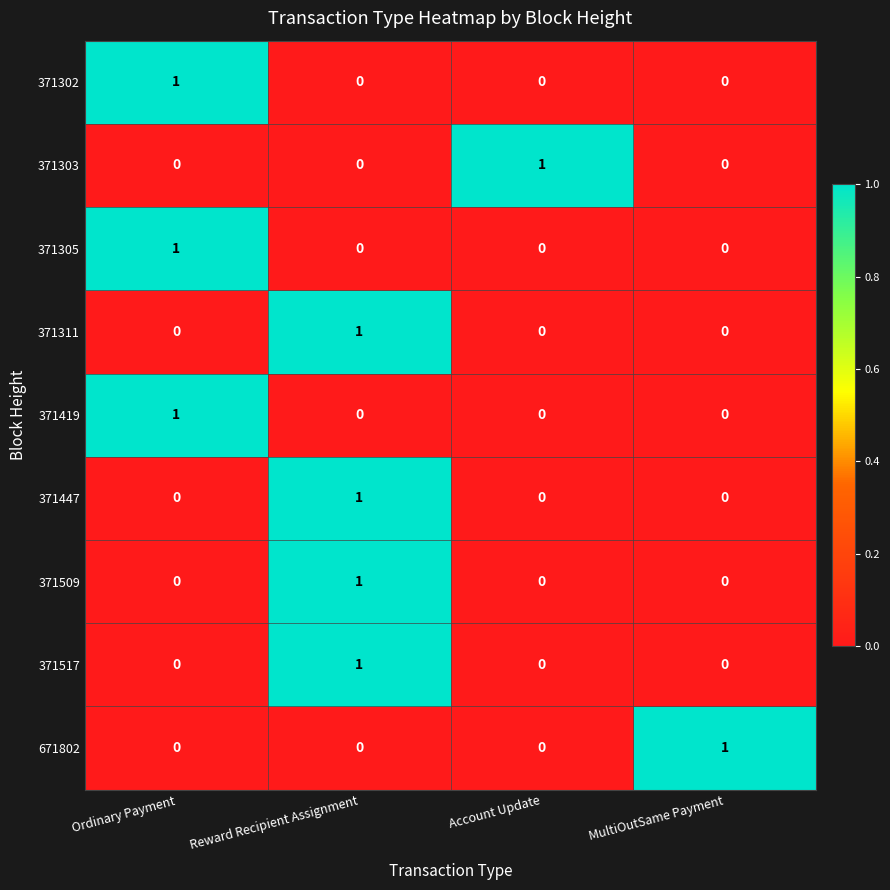

True or false: 371509 has a value of 2 at Reward Recipient Assignment.

False